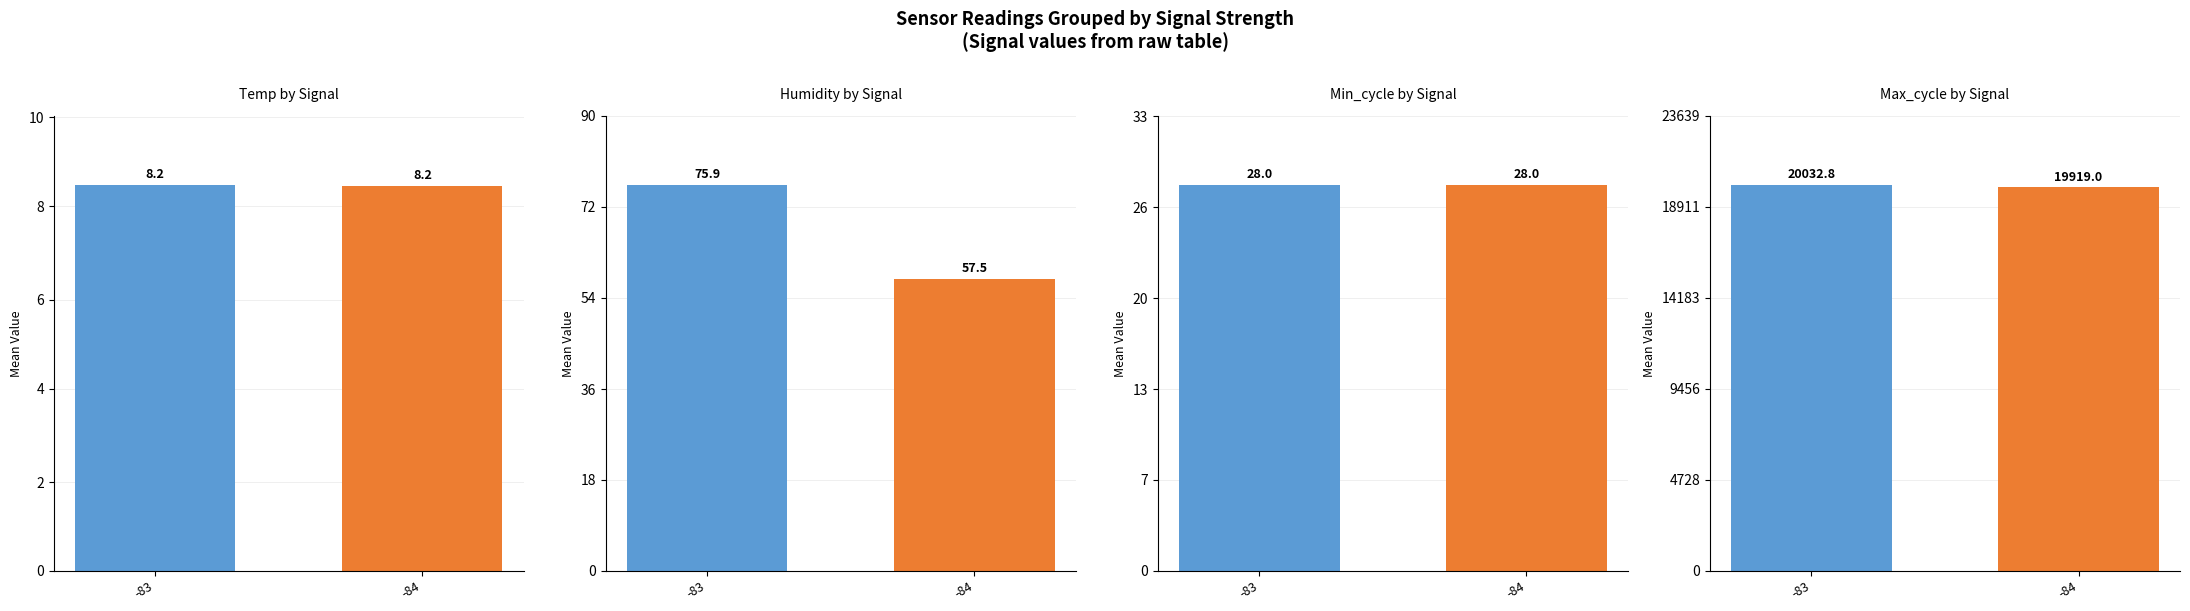

Which series has the largest total across all categories?

Max_cycle